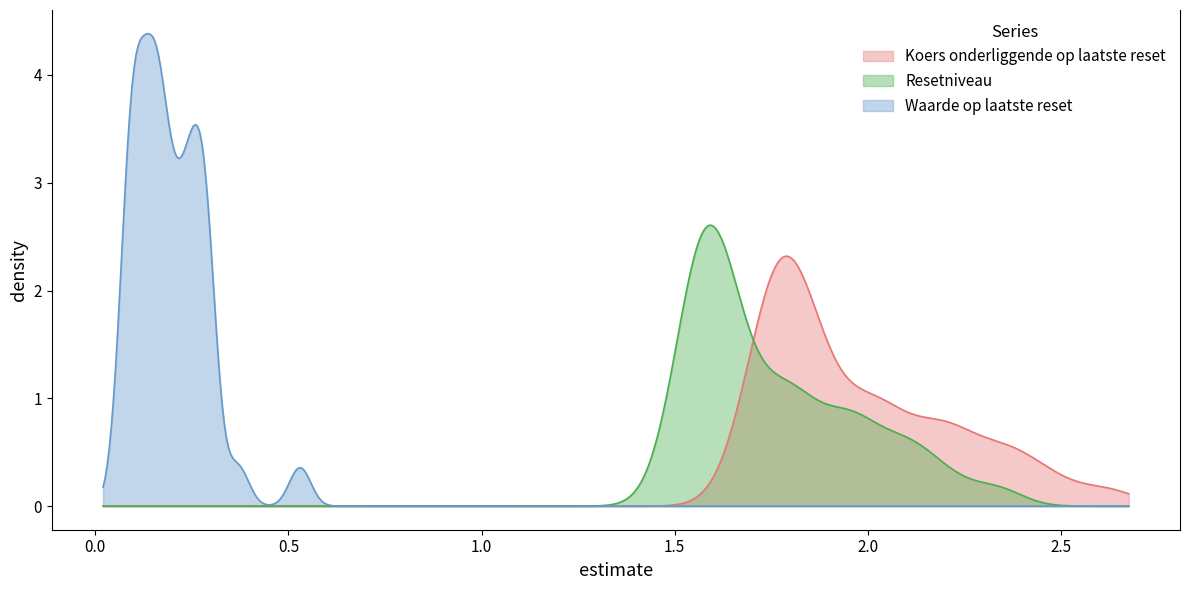

What is the maximum value shown in the chart?

4.4